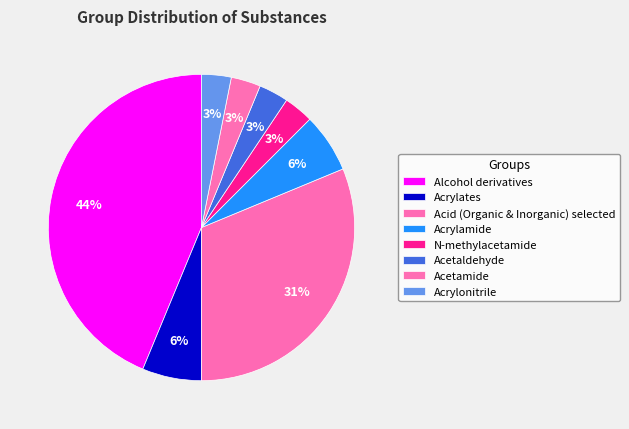

Count the number of slices in the pie.

8